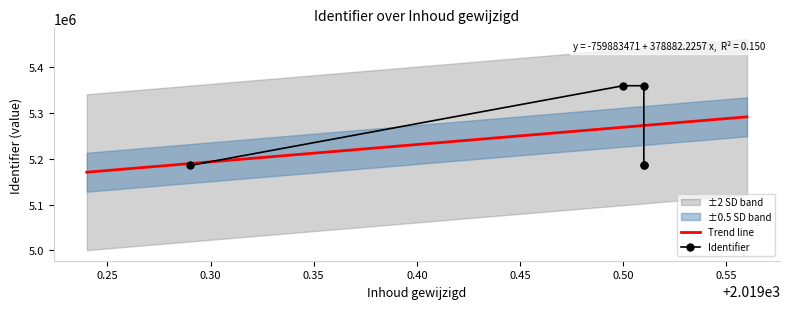

Reading left to right, extract all data points from this chart.

5185489	5360028	5360038	5186075	5186089